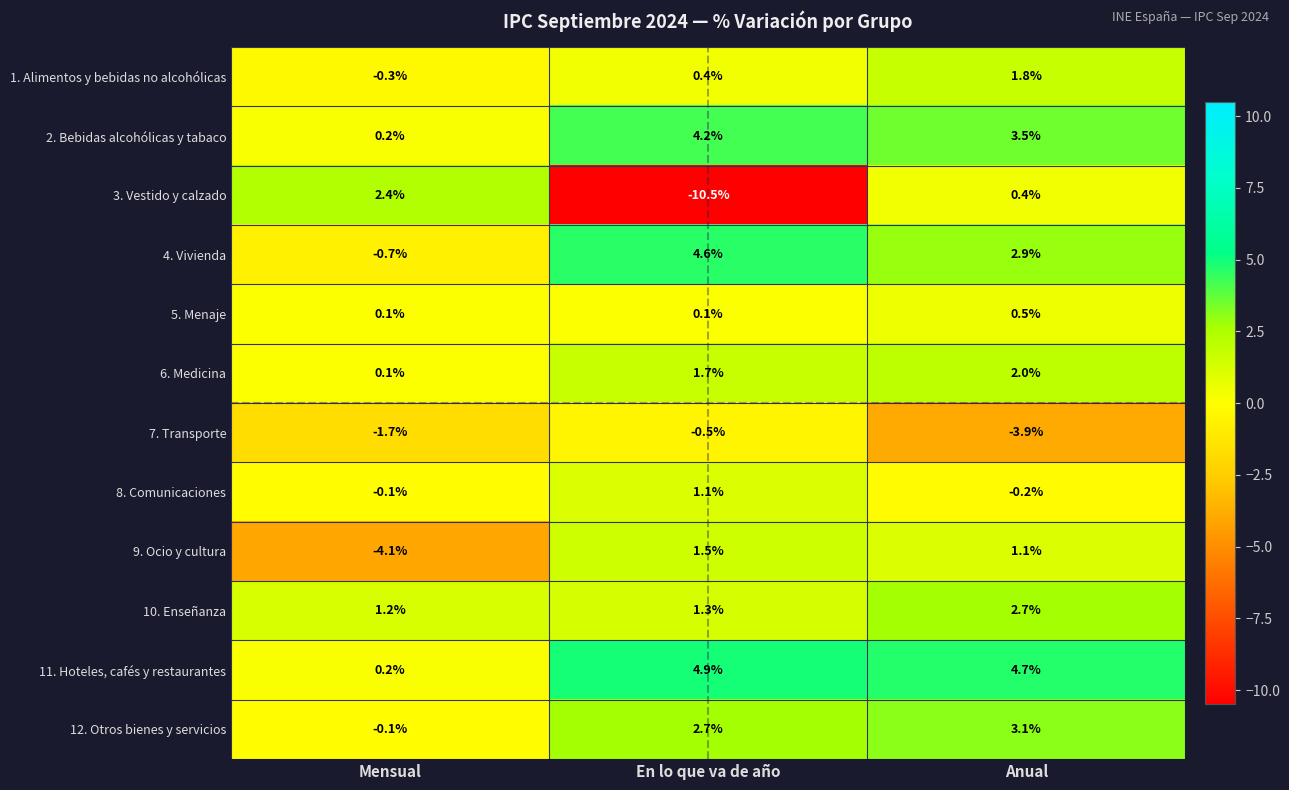

Which series has the largest total across all categories?

11. Hoteles, cafés y restaurantes